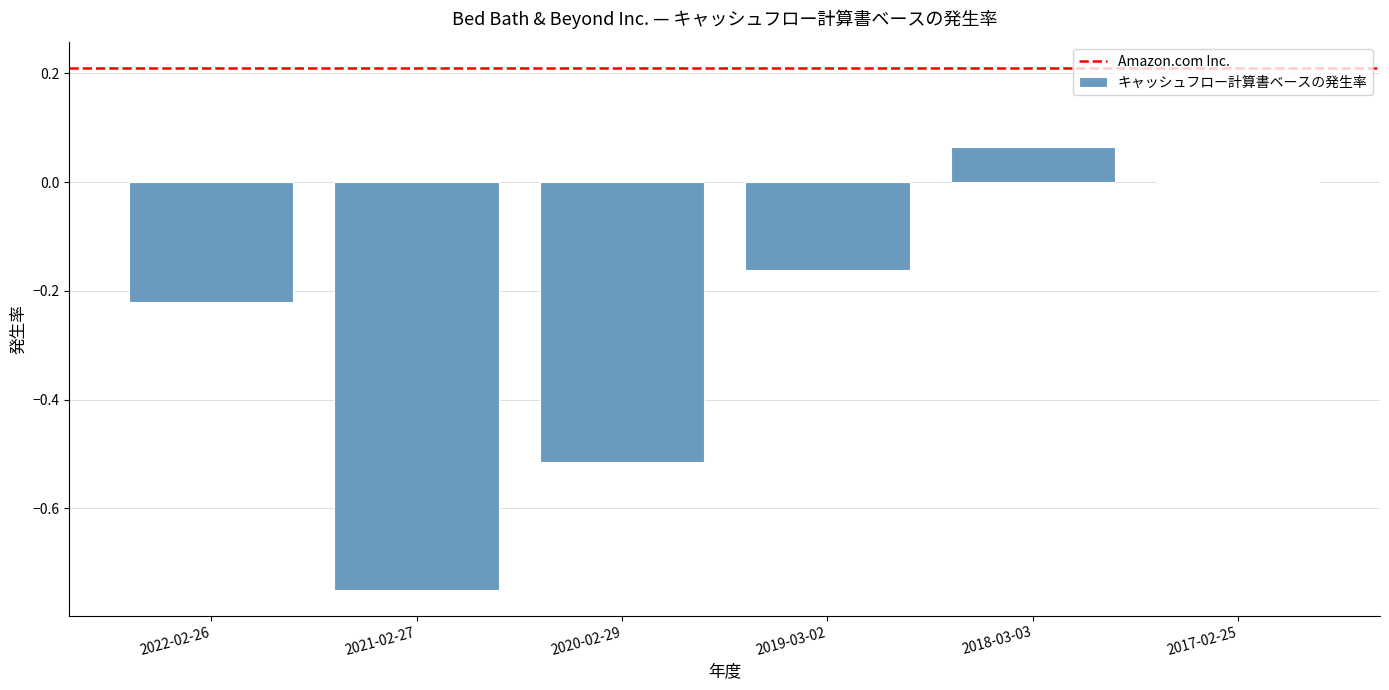

Where does the data first go above 0?

2018-03-03